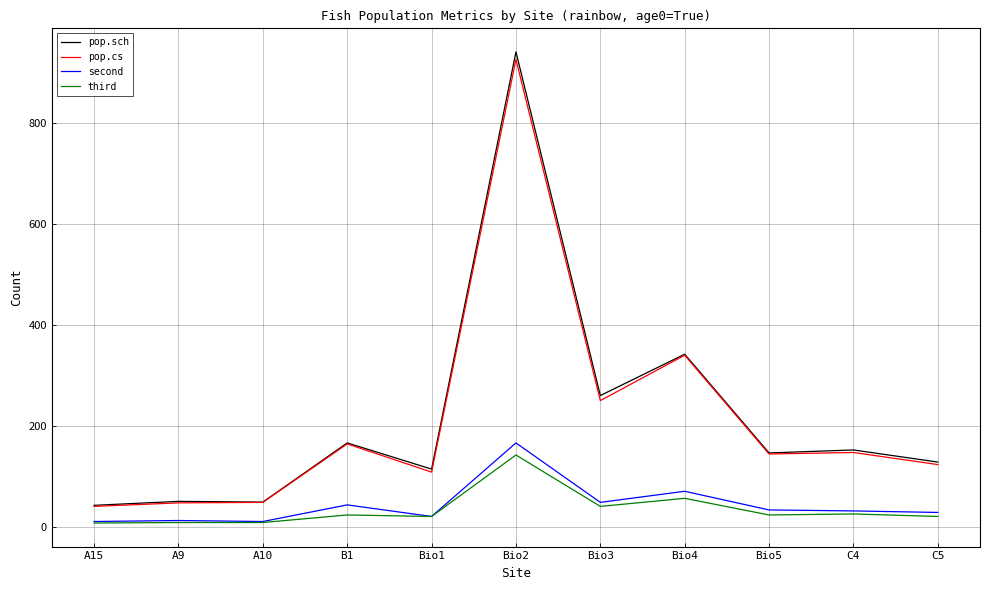

True or false: pop.cs and third intersect in this chart.

False